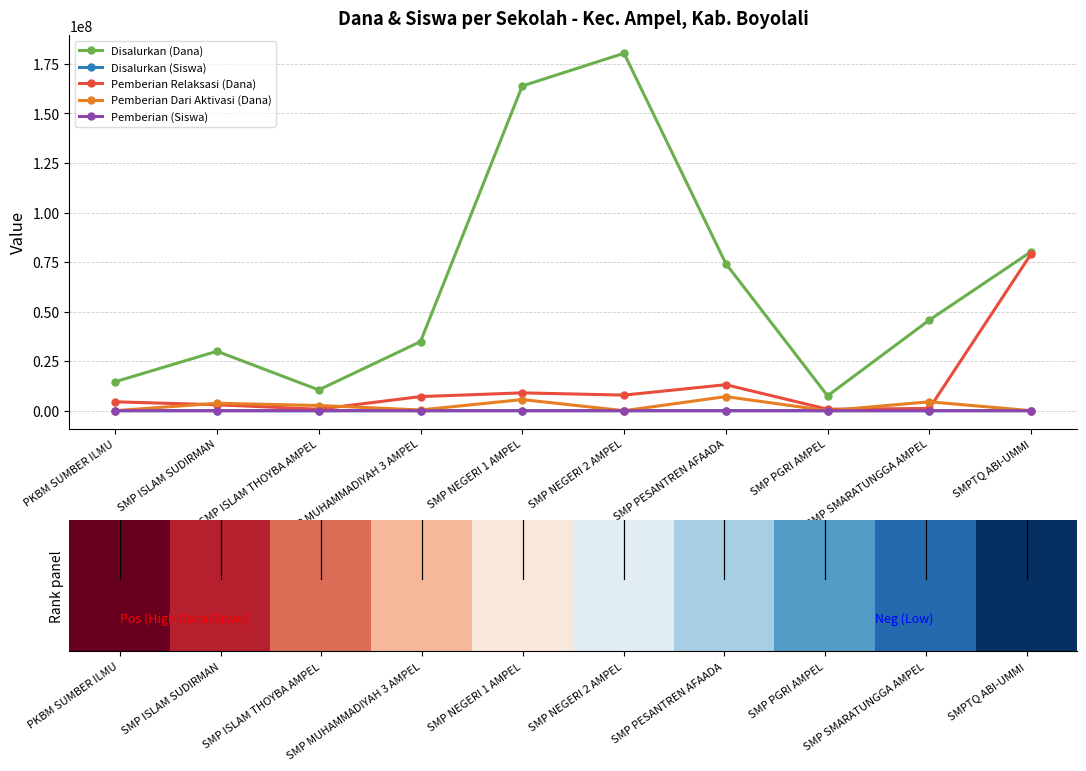

True or false: Disalurkan (Dana) and Pemberian Dari Aktivasi (Dana) intersect in this chart.

False